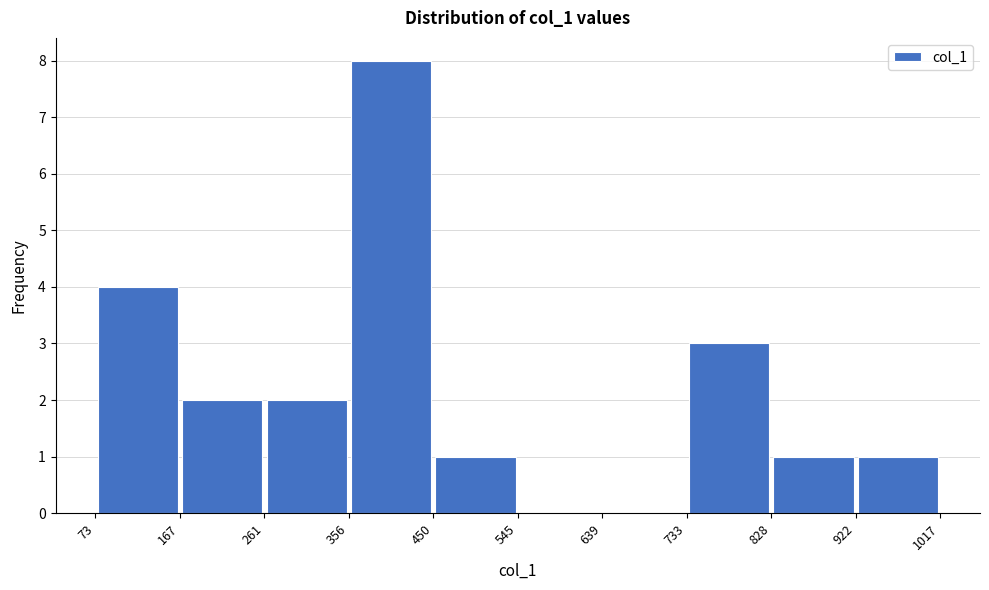

Reading left to right, list every bar in this chart as the range it spans on the x-axis followed by its height. The values are not printed on the chart, so give them approximately, as read against the axis.

73 to 167: 4
167 to 261: 2
261 to 356: 2
356 to 450: 8
450 to 545: 1
545 to 639: 0
639 to 733: 0
733 to 828: 3
828 to 922: 1
922 to 1017: 1